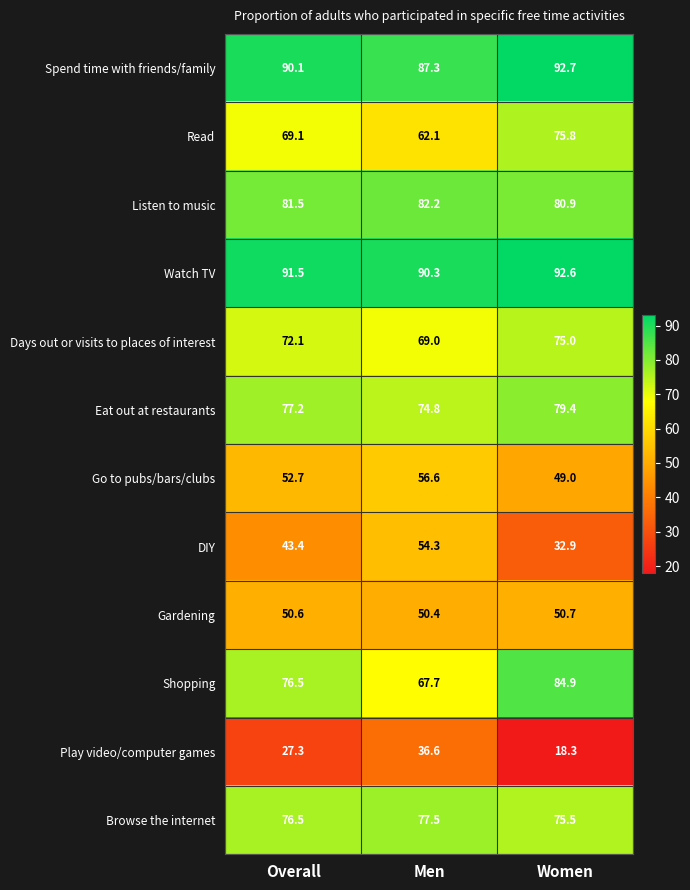

Which label corresponds to the largest value in the chart?

Women